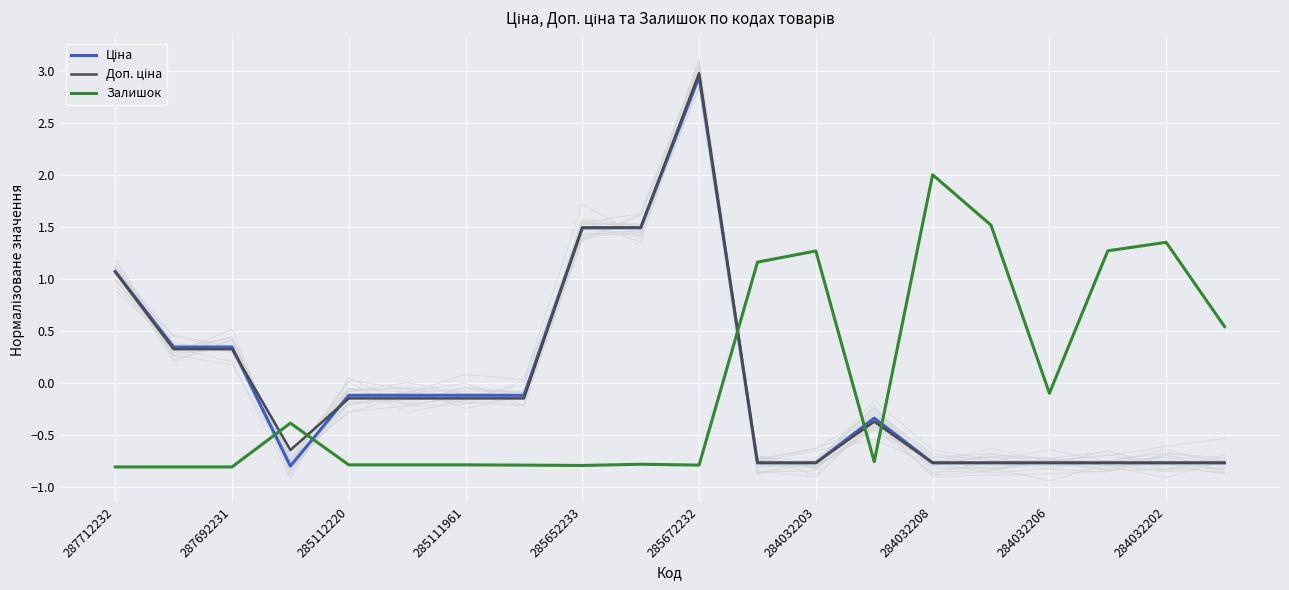

True or false: Залишок has a value of -1.3 at 285652233.

False